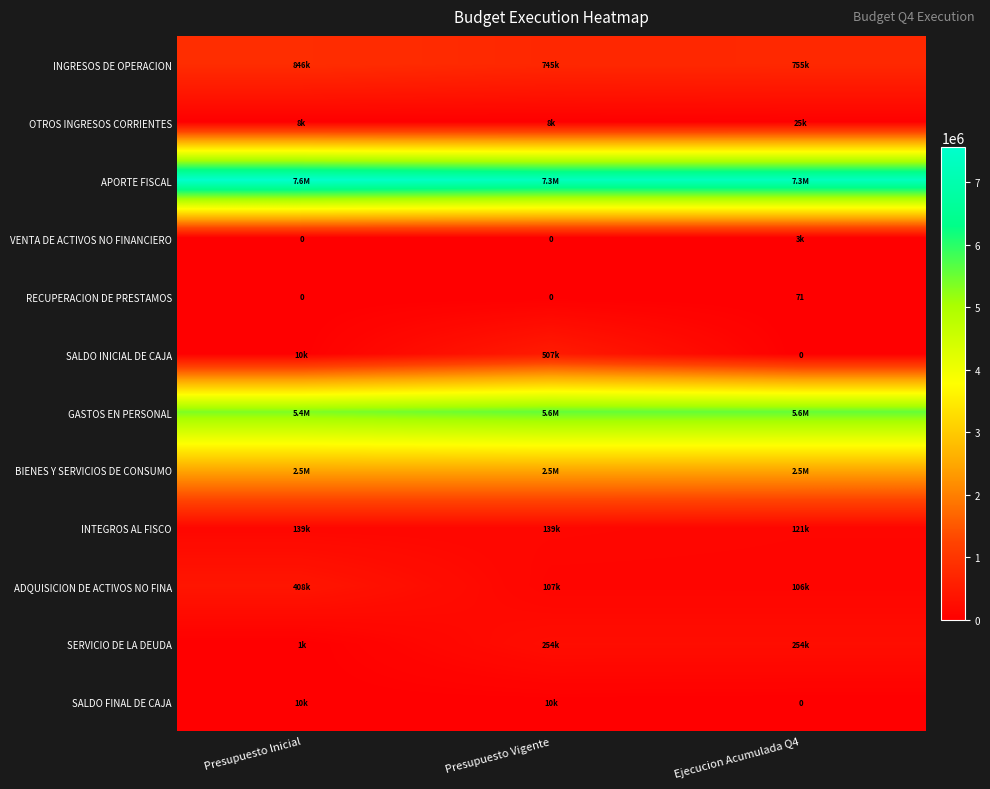

What is the difference between the maximum and second lowest values in the RECUPERACION DE PRESTAMOS series?

71